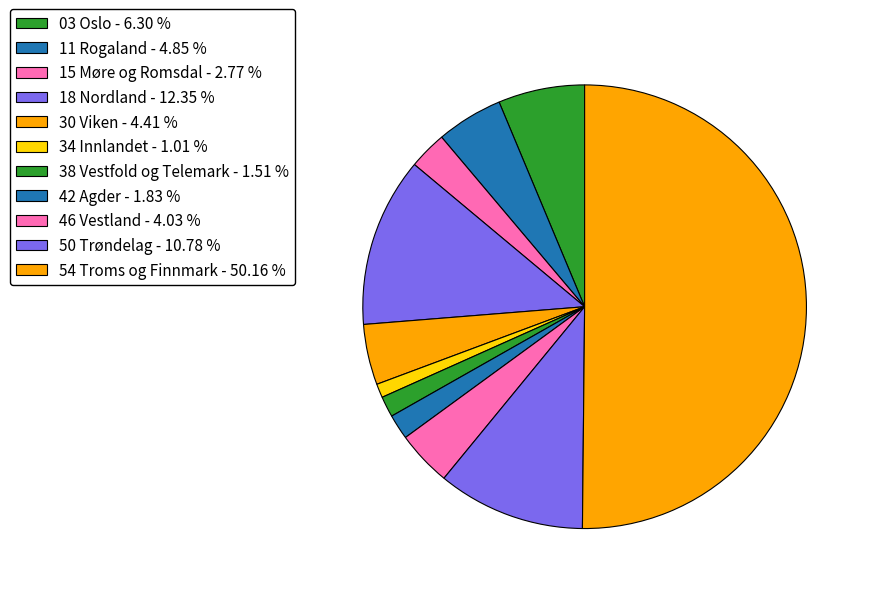

To the nearest percent, what is the difference between the 34 Innlandet and 46 Vestland slice percentages?

3%